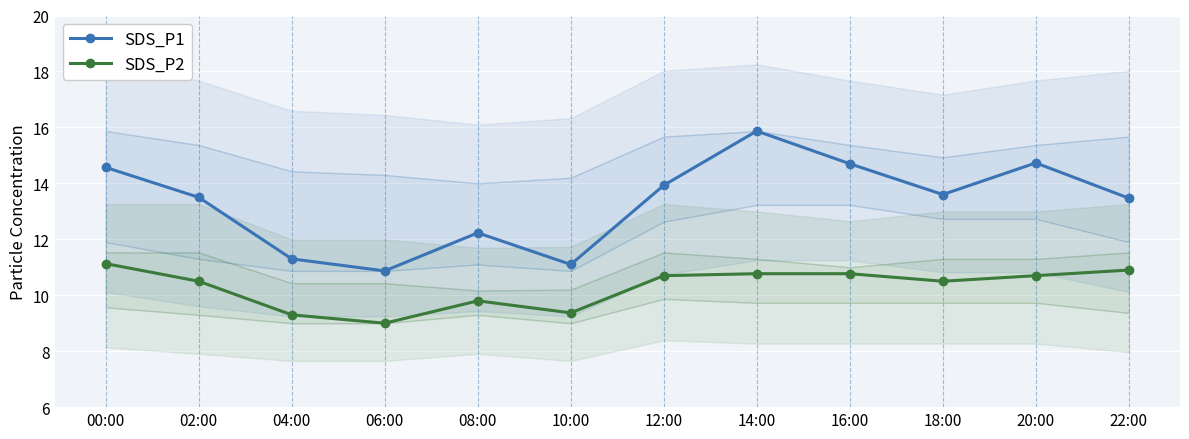

True or false: SDS_P1 and SDS_P2 cross at least once.

False